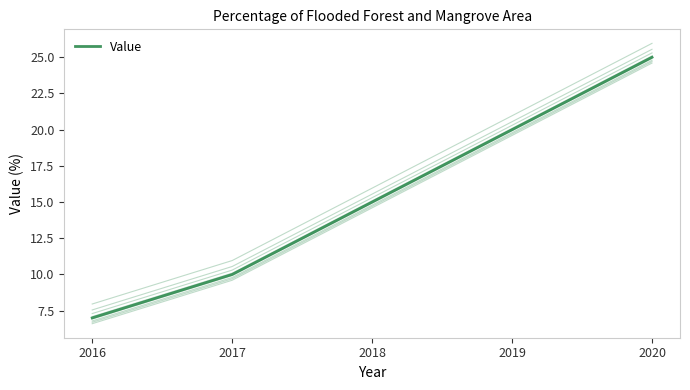

What is the ratio of the value at 2016 to the value at 2019?

0.3